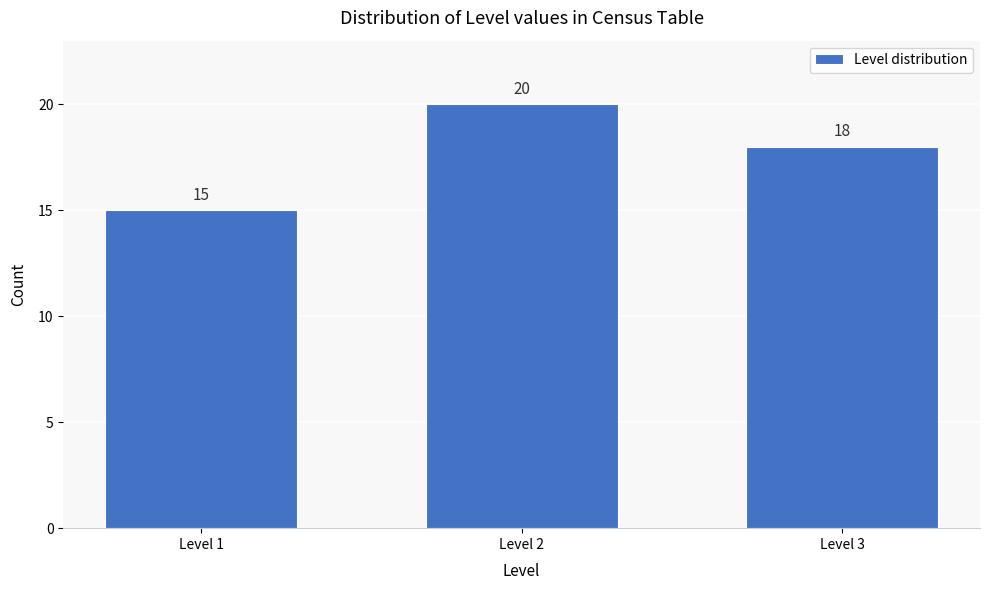

Reading right to left, extract all data points from this chart.

18	20	15